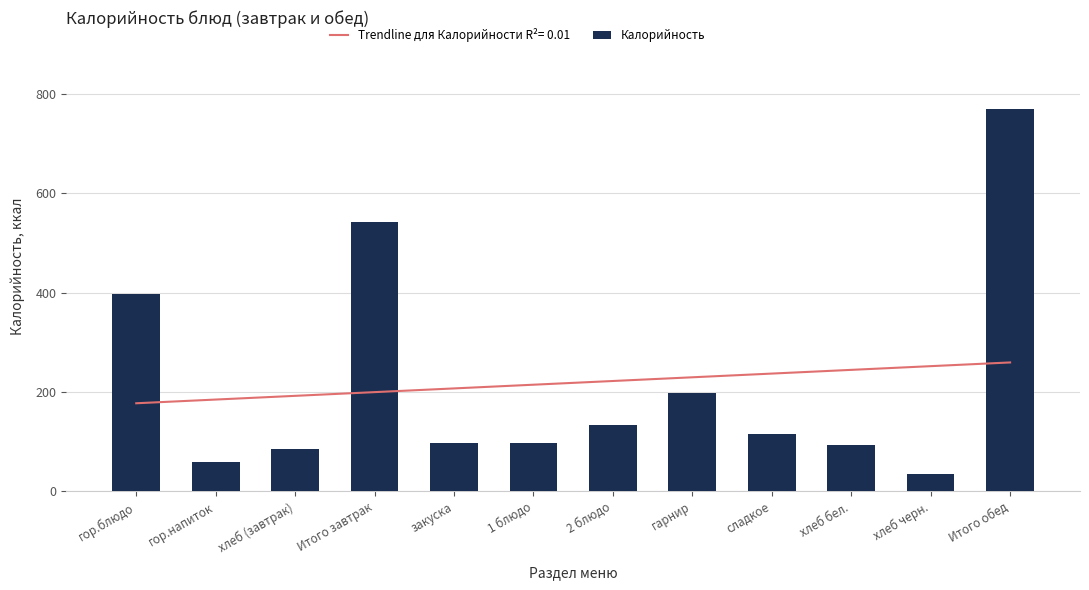

Between хлеб бел. and гор.блюдо, which is larger?

гор.блюдо